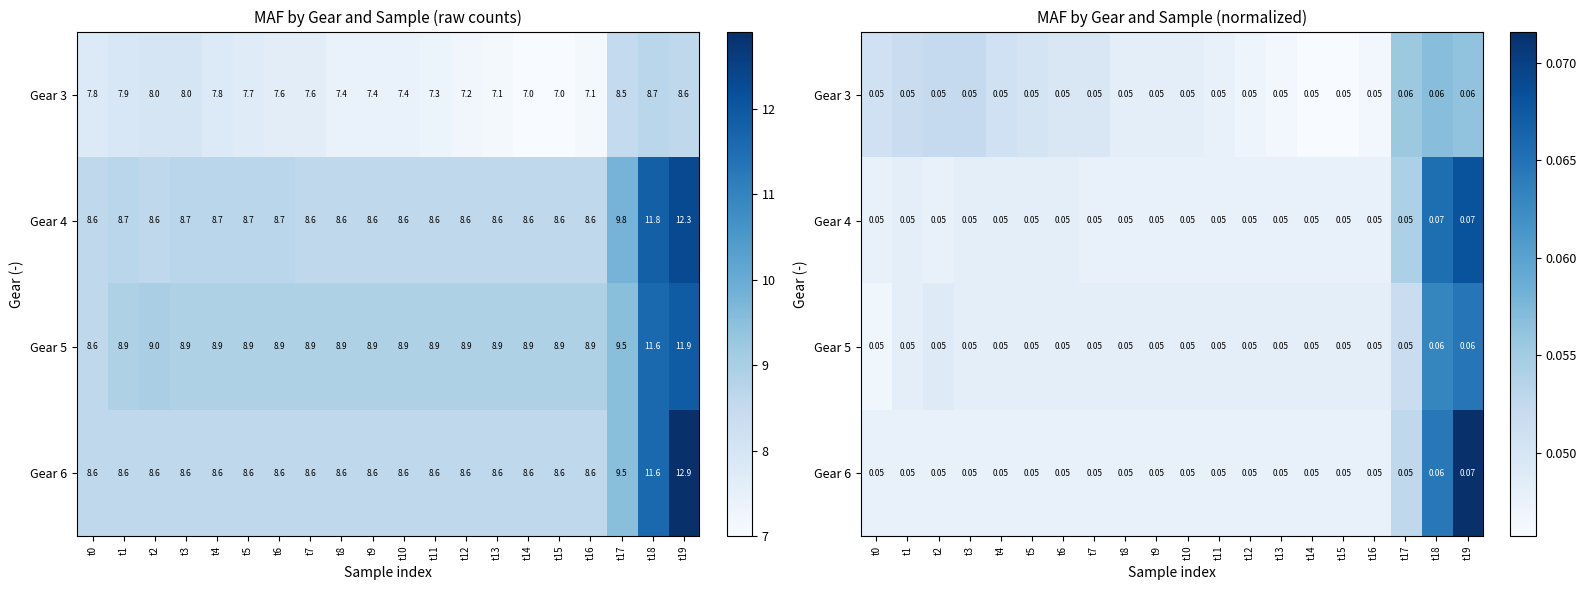

Count the Gear 6 values in the range 0 to 1.

20